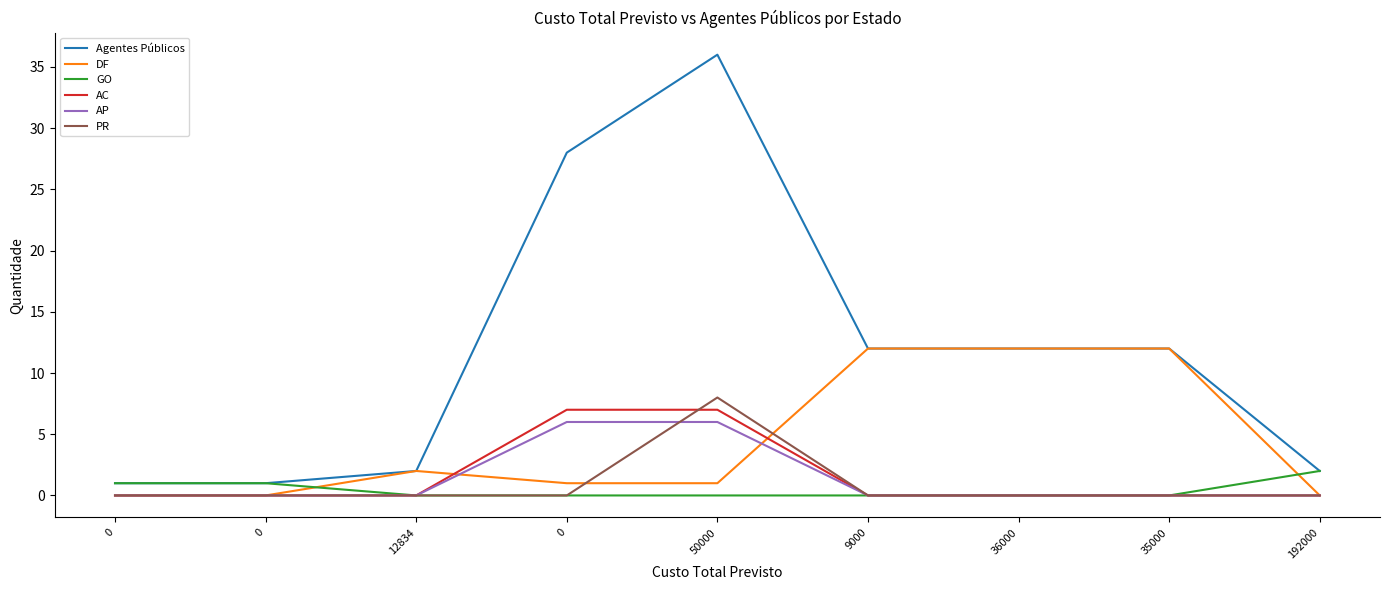

Where is the first local maximum for PR?

50000